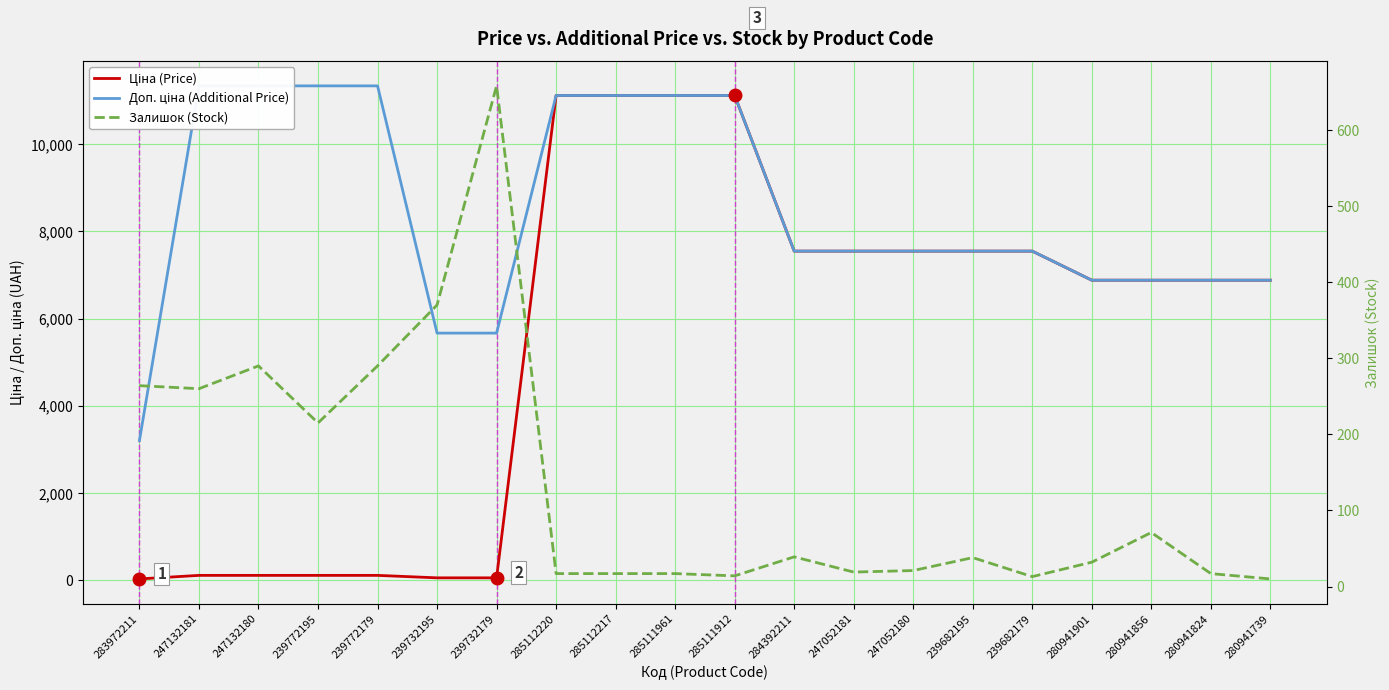

What is the sum of the Ціна (Price) values at 280941856 and 285111961?

17993.1